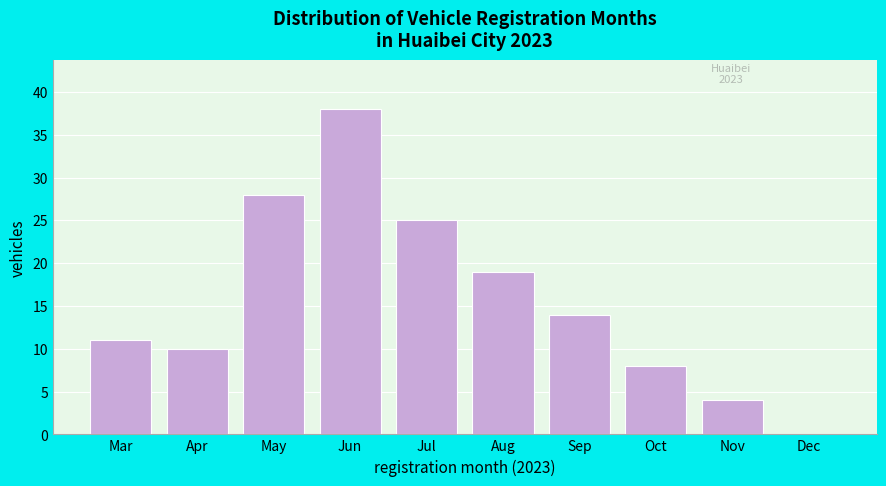

Reading left to right, transcribe all the data shown in this chart.

Mar=11	Apr=10	May=28	Jun=38	Jul=25	Aug=19	Sep=14	Oct=8	Nov=4	Dec=0